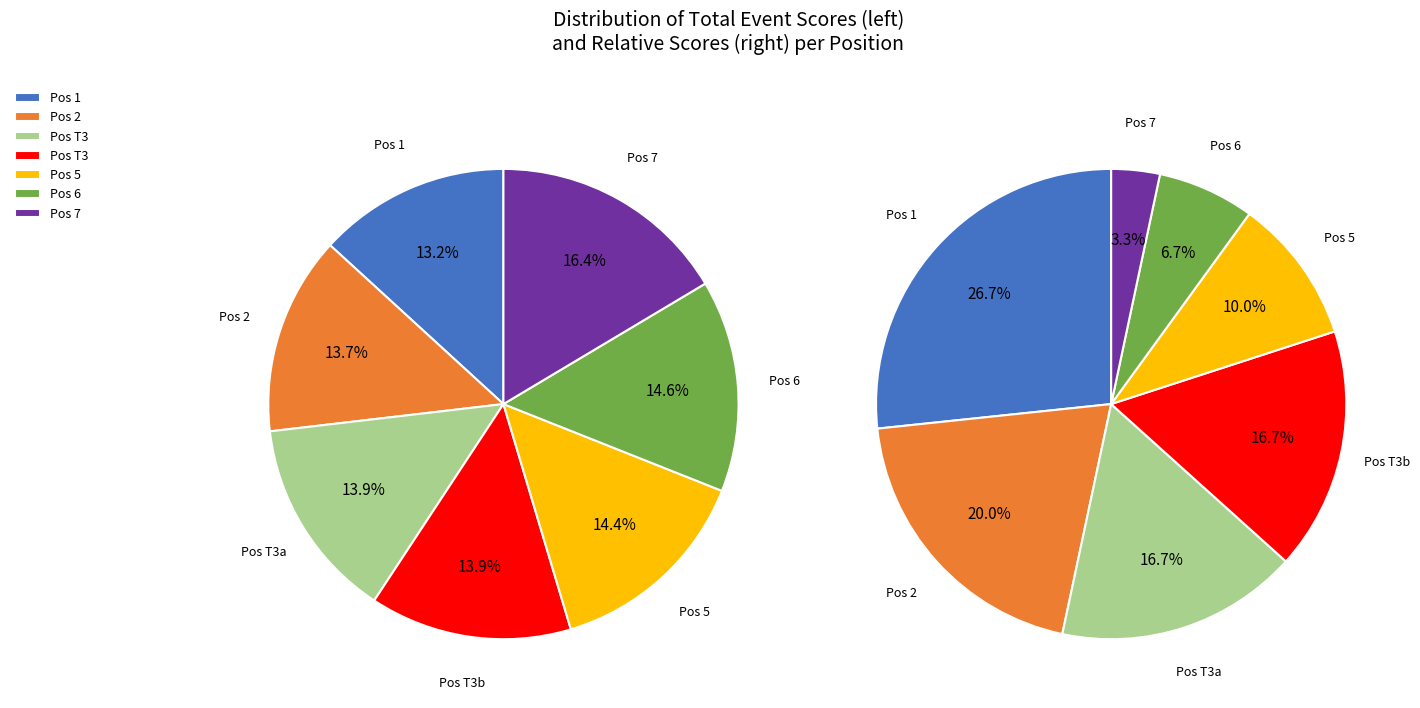

To the nearest percent, what percentage of the pie is 4?

14%